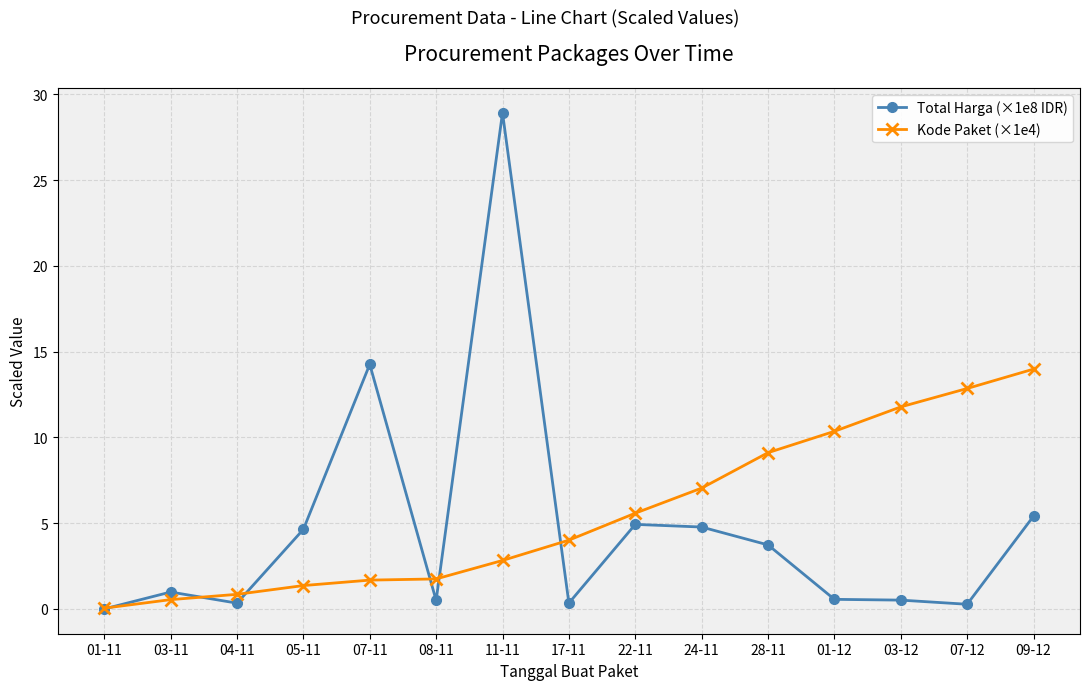

At 07-11, list the series in order from largest to smallest.

Total Harga (×1e8 IDR), Kode Paket (×1e4)